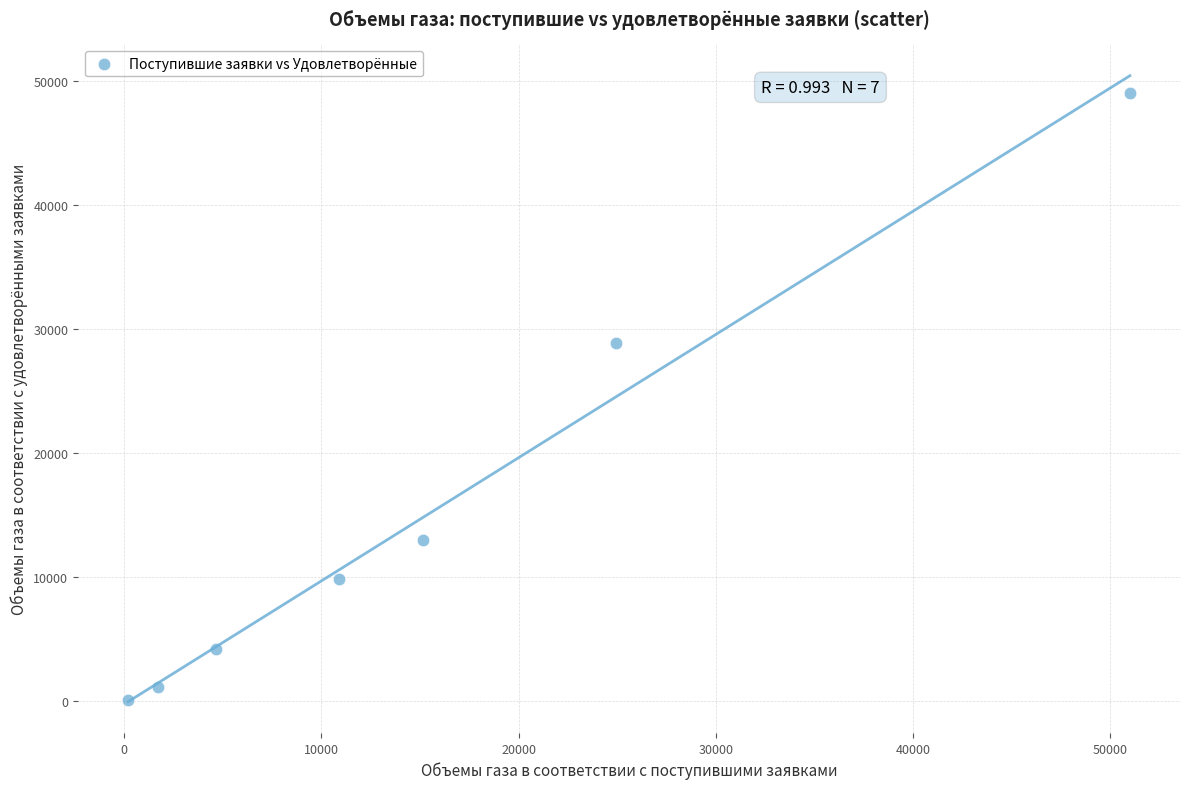

What Y value in the scatter plot is closest to 24580?

28880.5